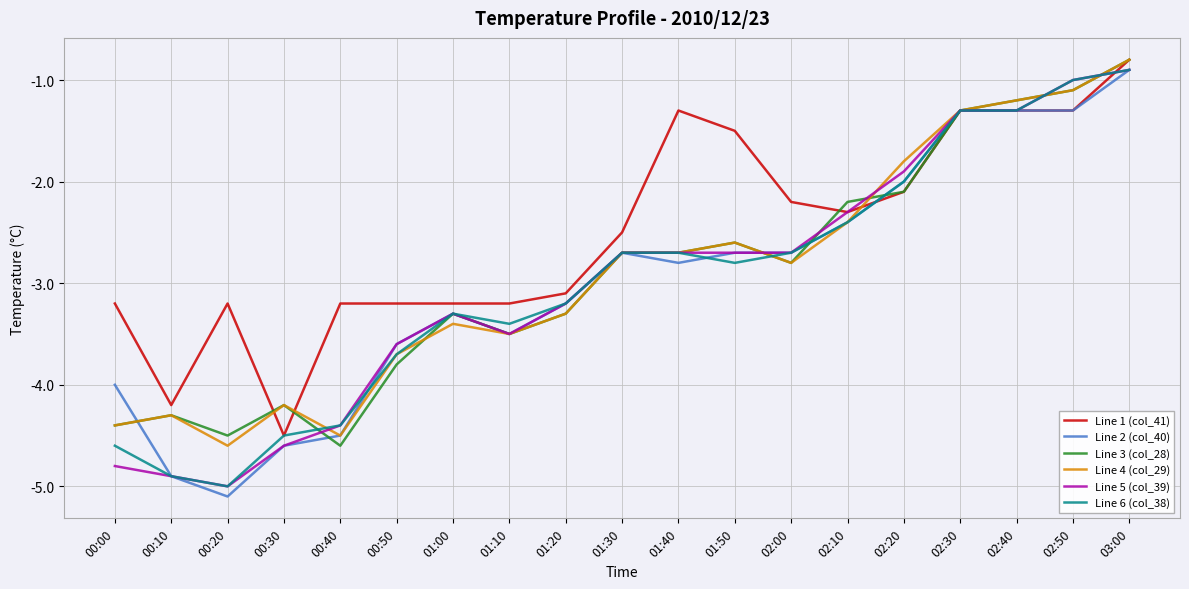

Is this an area chart (filled region under the line)?

No